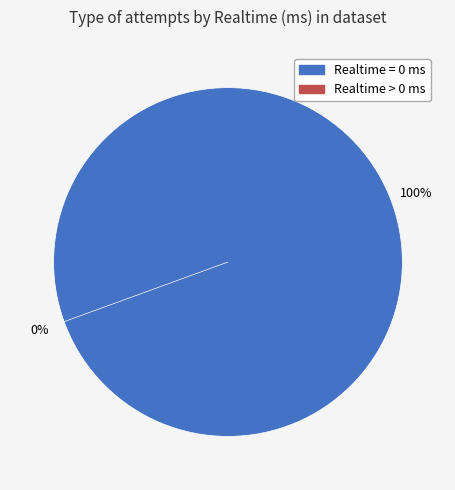

True or false: Realtime > 0 ms accounts for 0% of the total.

True